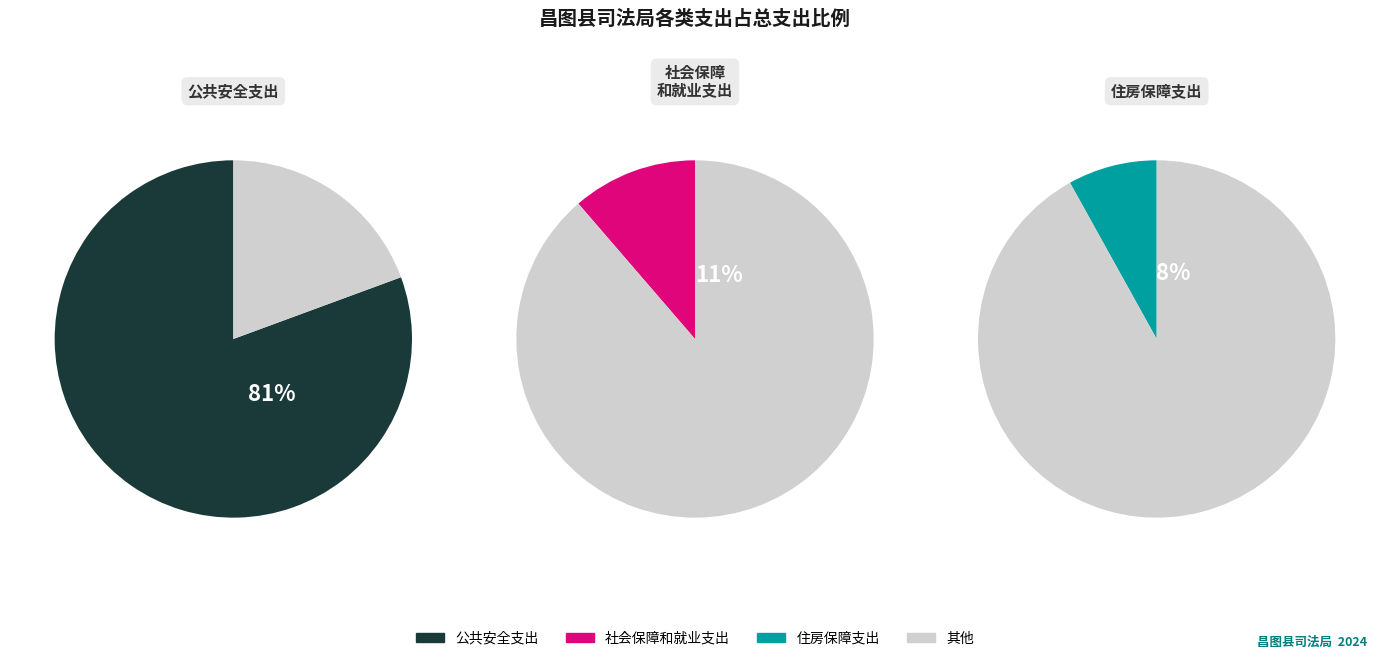

What is the majority slice?

公共安全支出